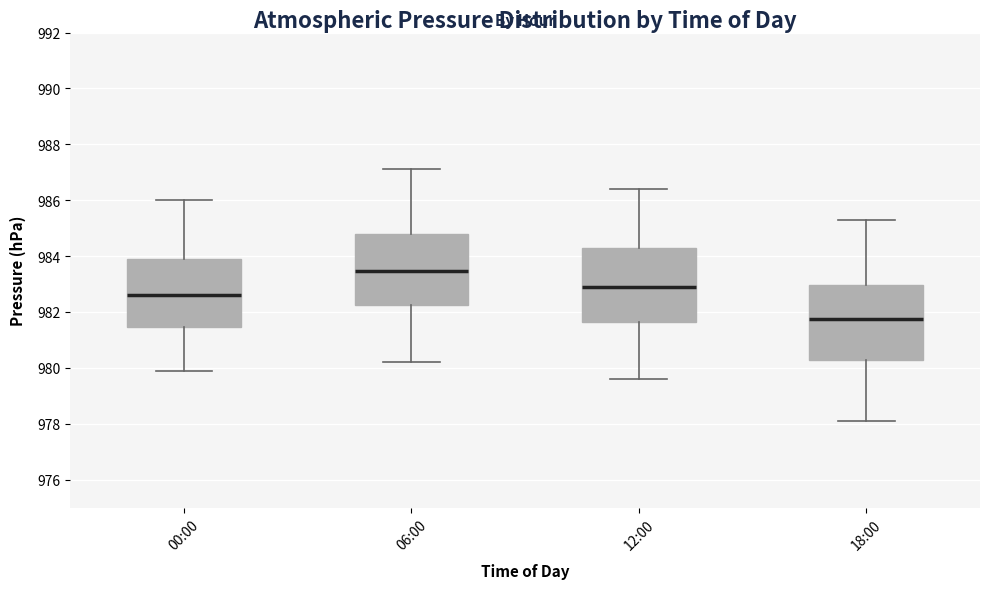

Where does the upper whisker of the box for 06:00 end on the y-axis? The values are not printed on the chart, so give them approximately, as read against the axis.

987.2